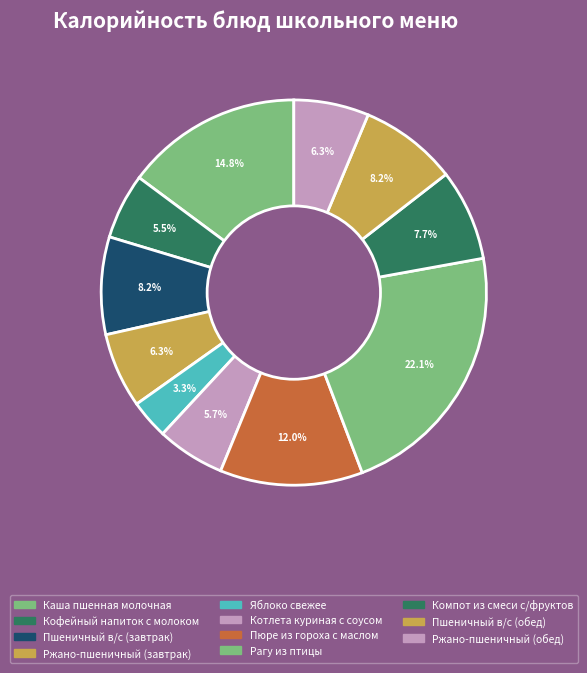

Is there a majority slice in this chart?

No